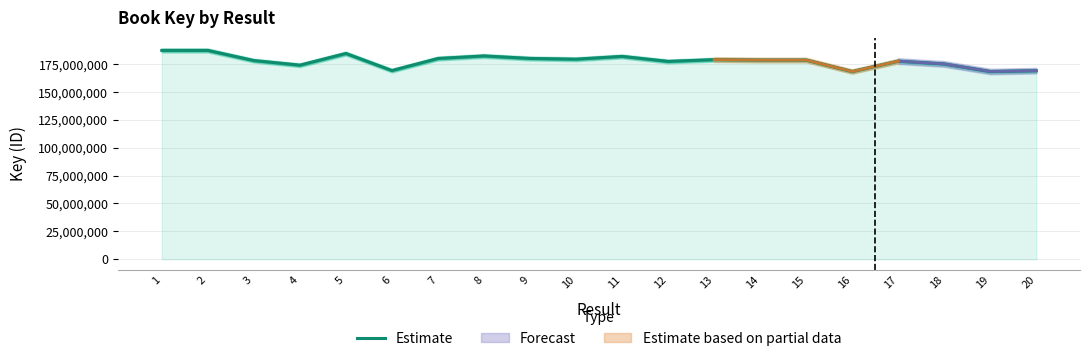

Reading left to right, list all the values displayed in this chart.

187347553	187353659	178233925	174109780	184600980	169288493	180113873	182392693	180154737	179484953	181981736	177495447	179060125	178688500	178688539	168399385	177715796	175180196	168398656	169139142